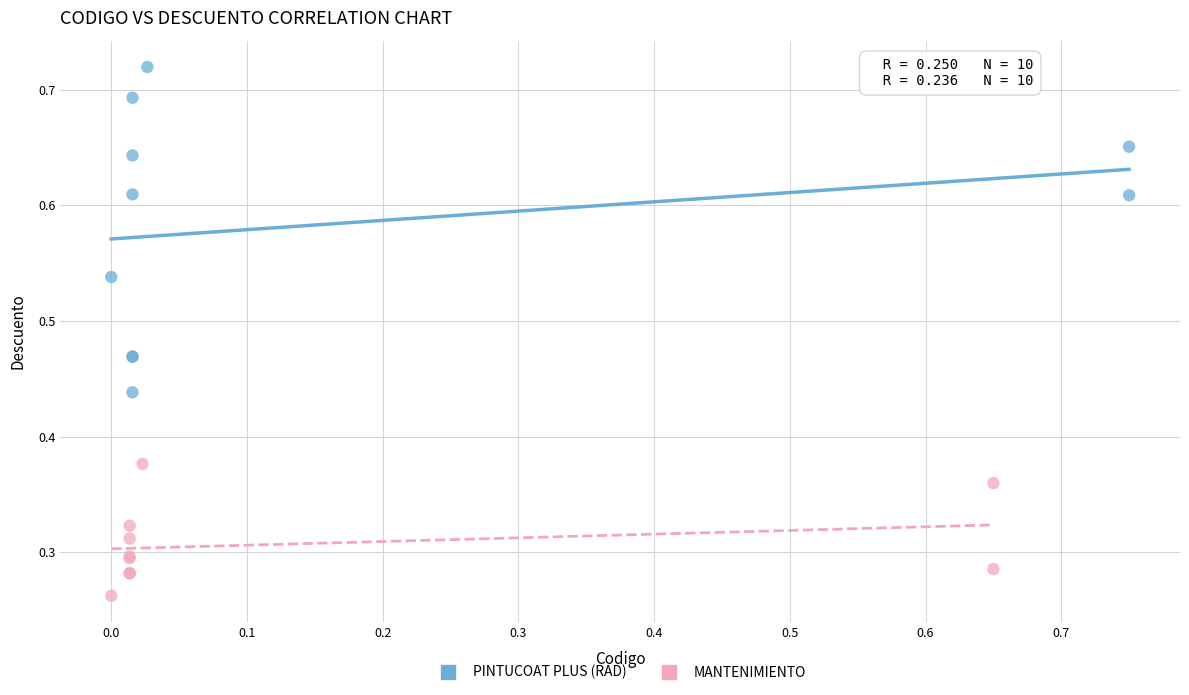

Which series has the widest spread of Y values?

PINTUCOAT PLUS (RAD)